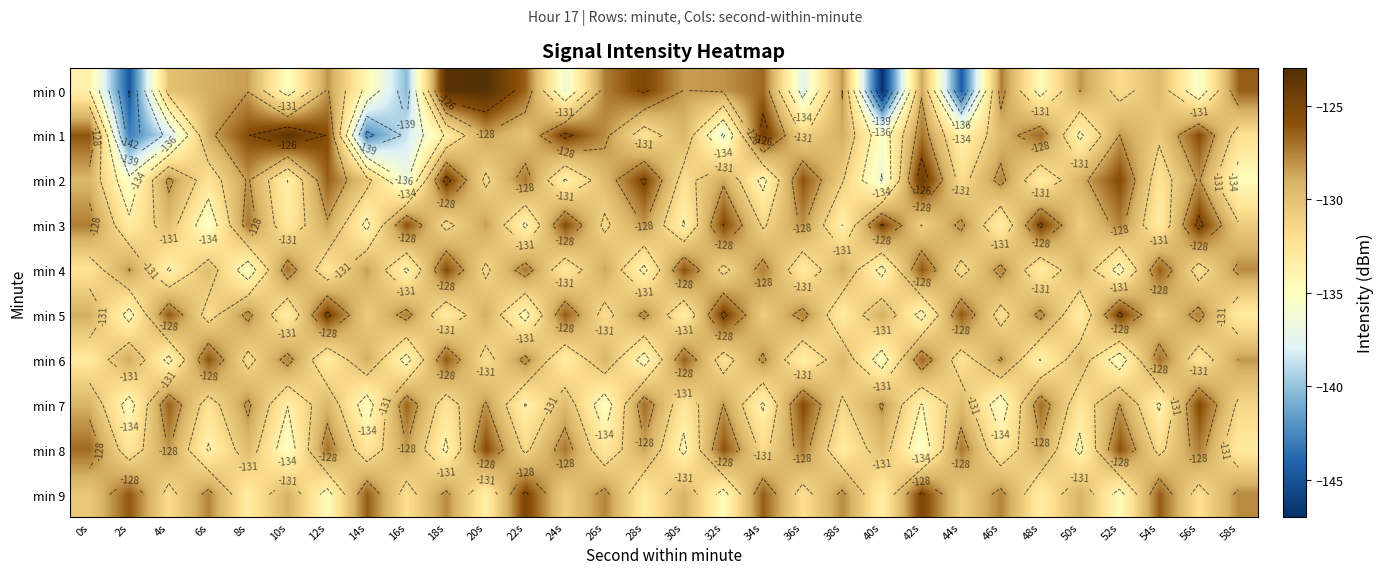

At which label does min 3 first exceed -129?

0s